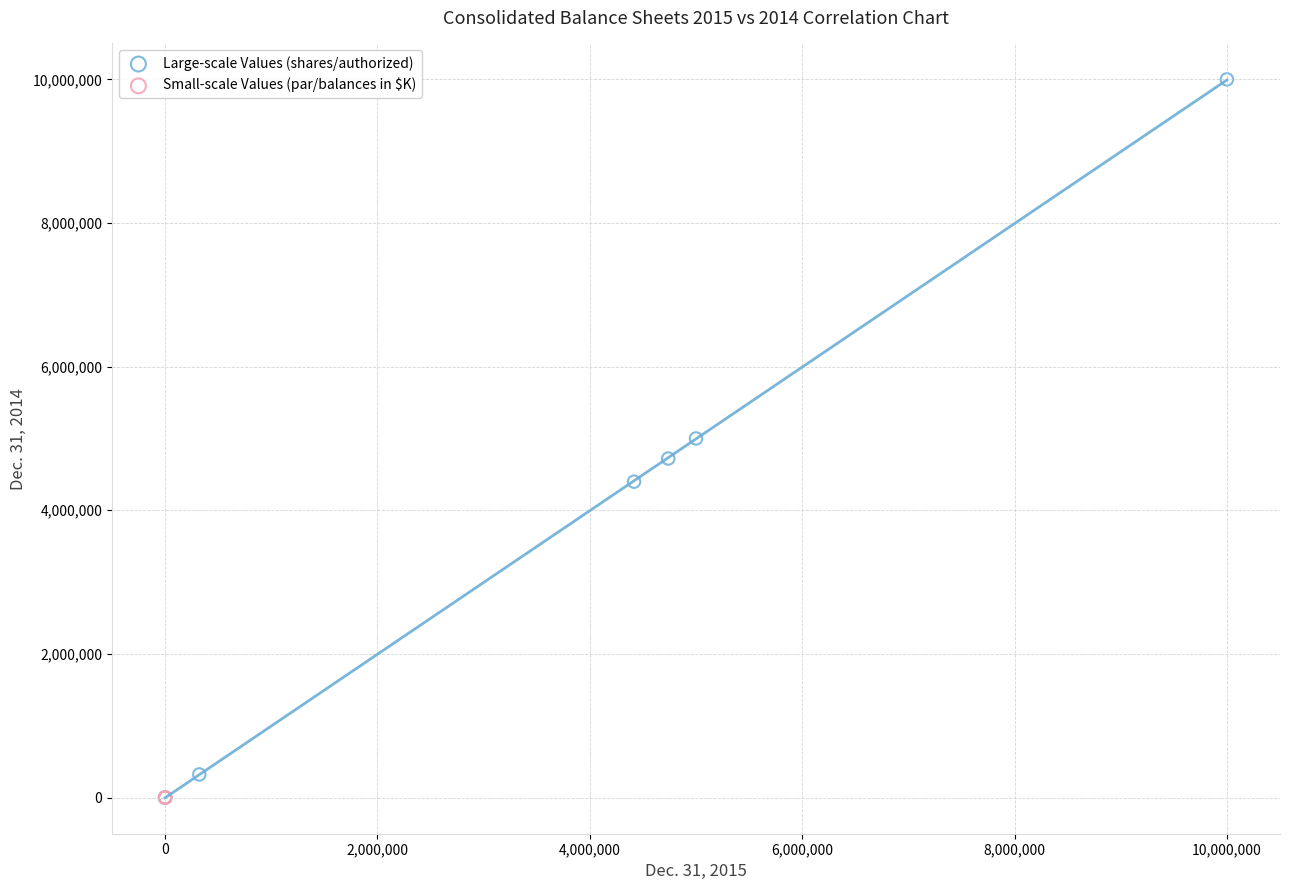

Which series contains the highest Y value?

Large-scale Values (shares/authorized)